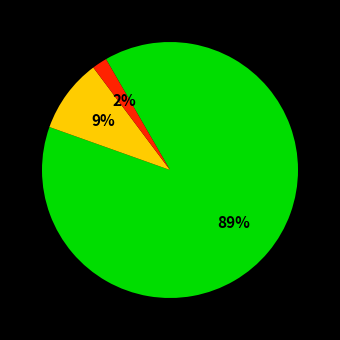

To the nearest percent, what is the average slice percentage?

33%